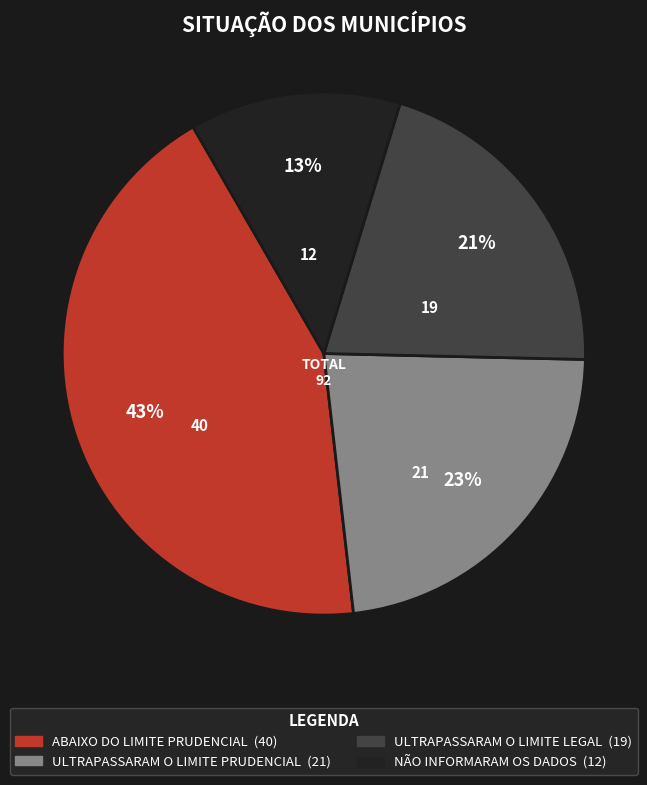

Combined, do ABAIXO DO LIMITE PRUDENCIAL and NÃO INFORMARAM OS DADOS account for over 50%?

Yes